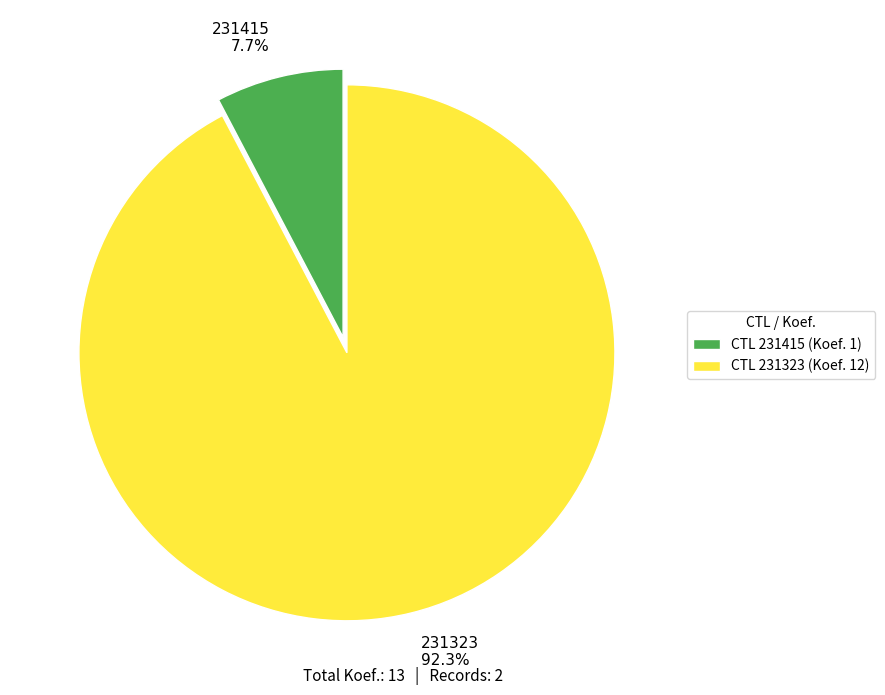

To the nearest percent, what is the difference between the largest and smallest slice percentages?

85%